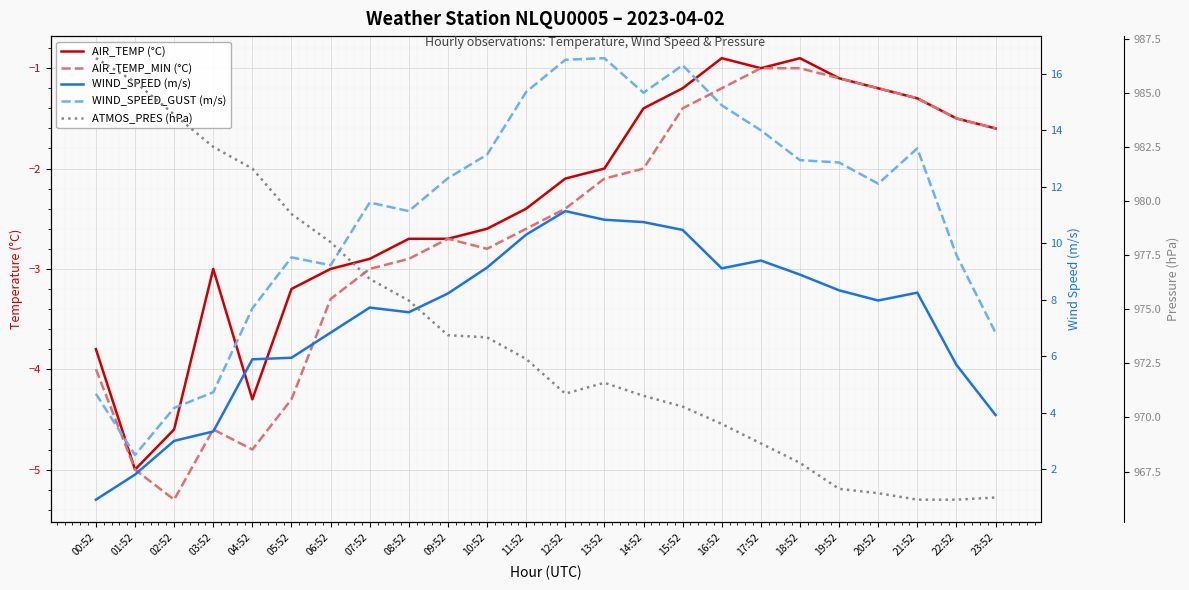

How many interior local peaks does the WIND_SPEED_GUST (m/s) series have?

5